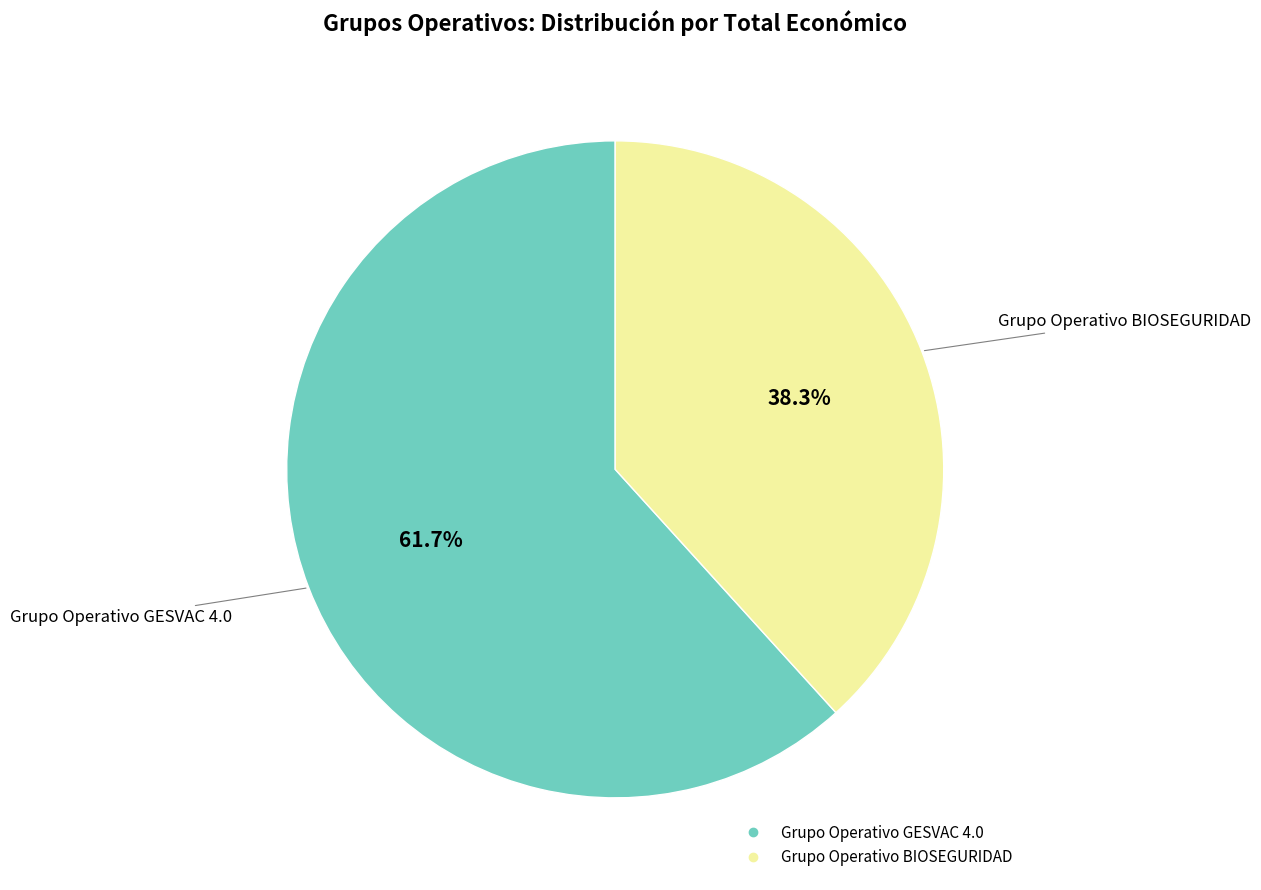

How many segments does this pie chart have?

2